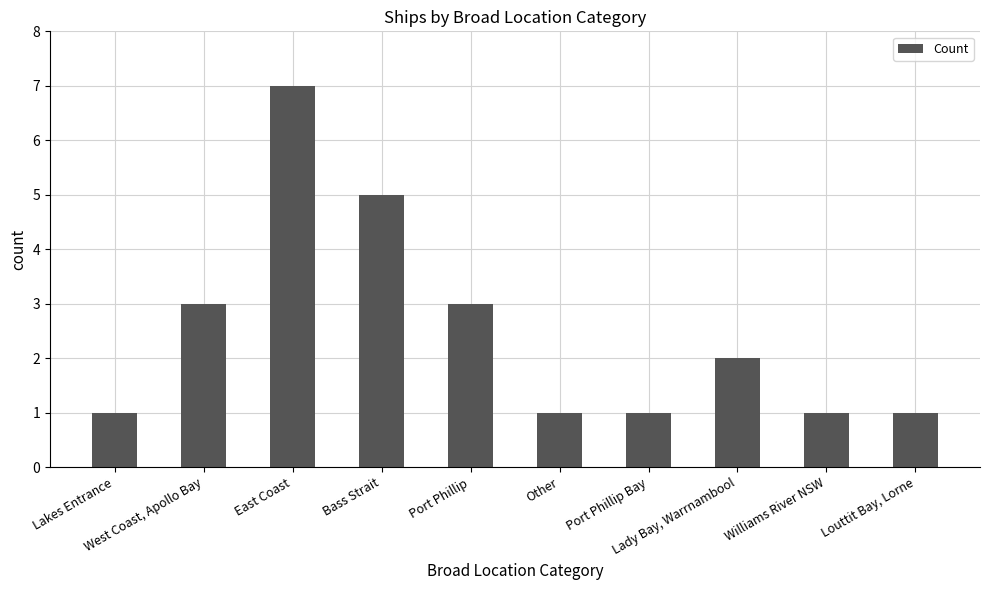

What is the sum of the values at Other and Williams River NSW?

2